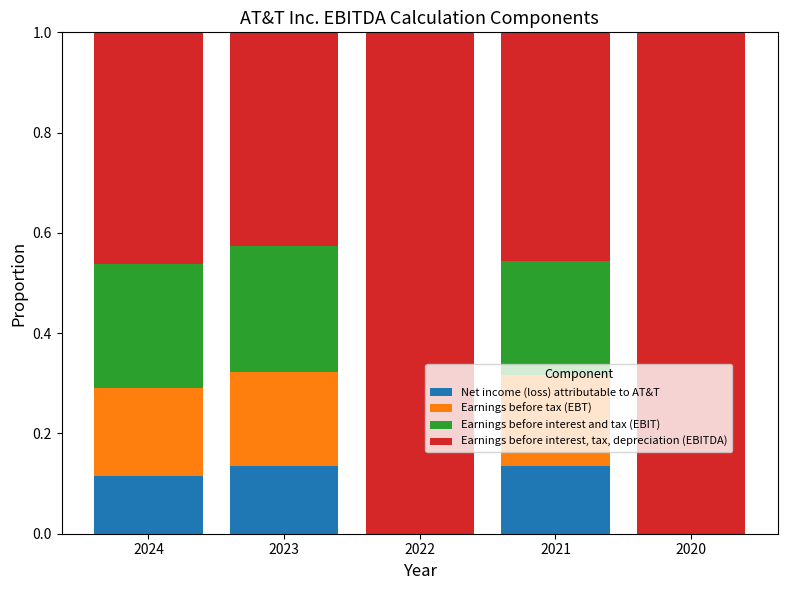

Between 2024 and 2020, which series saw the biggest shift?

Earnings before interest, tax, depreciation (EBITDA)